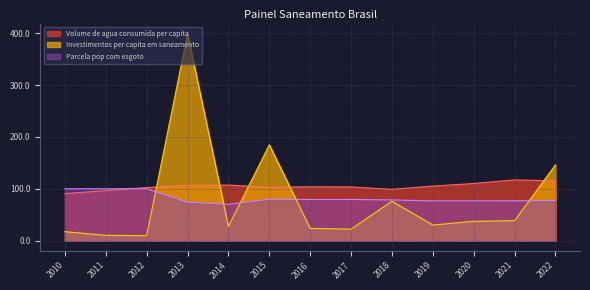

Rank the series by their maximum value, from lowest to highest.

Parcela pop com esgoto, Volume de agua consumida per capita, Investimentos per capita em saneamento